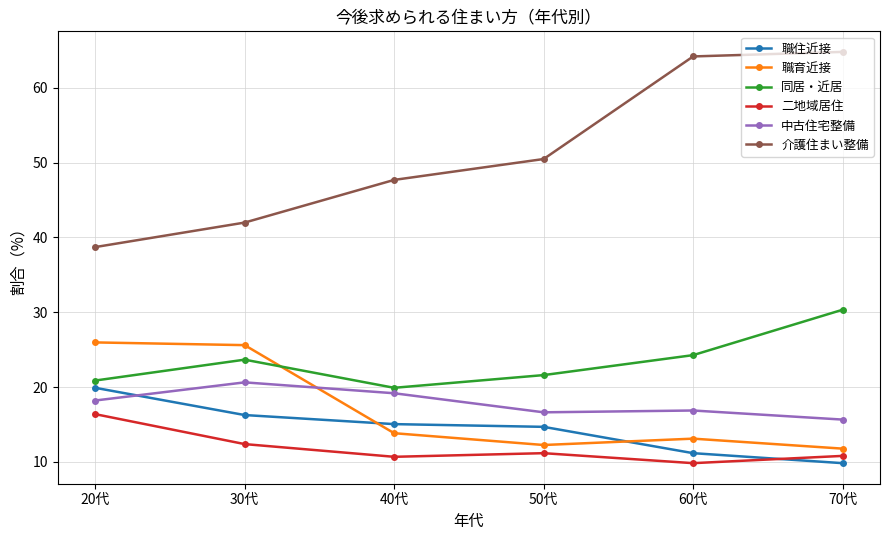

True or false: 職育近接 and 中古住宅整備 intersect in this chart.

True